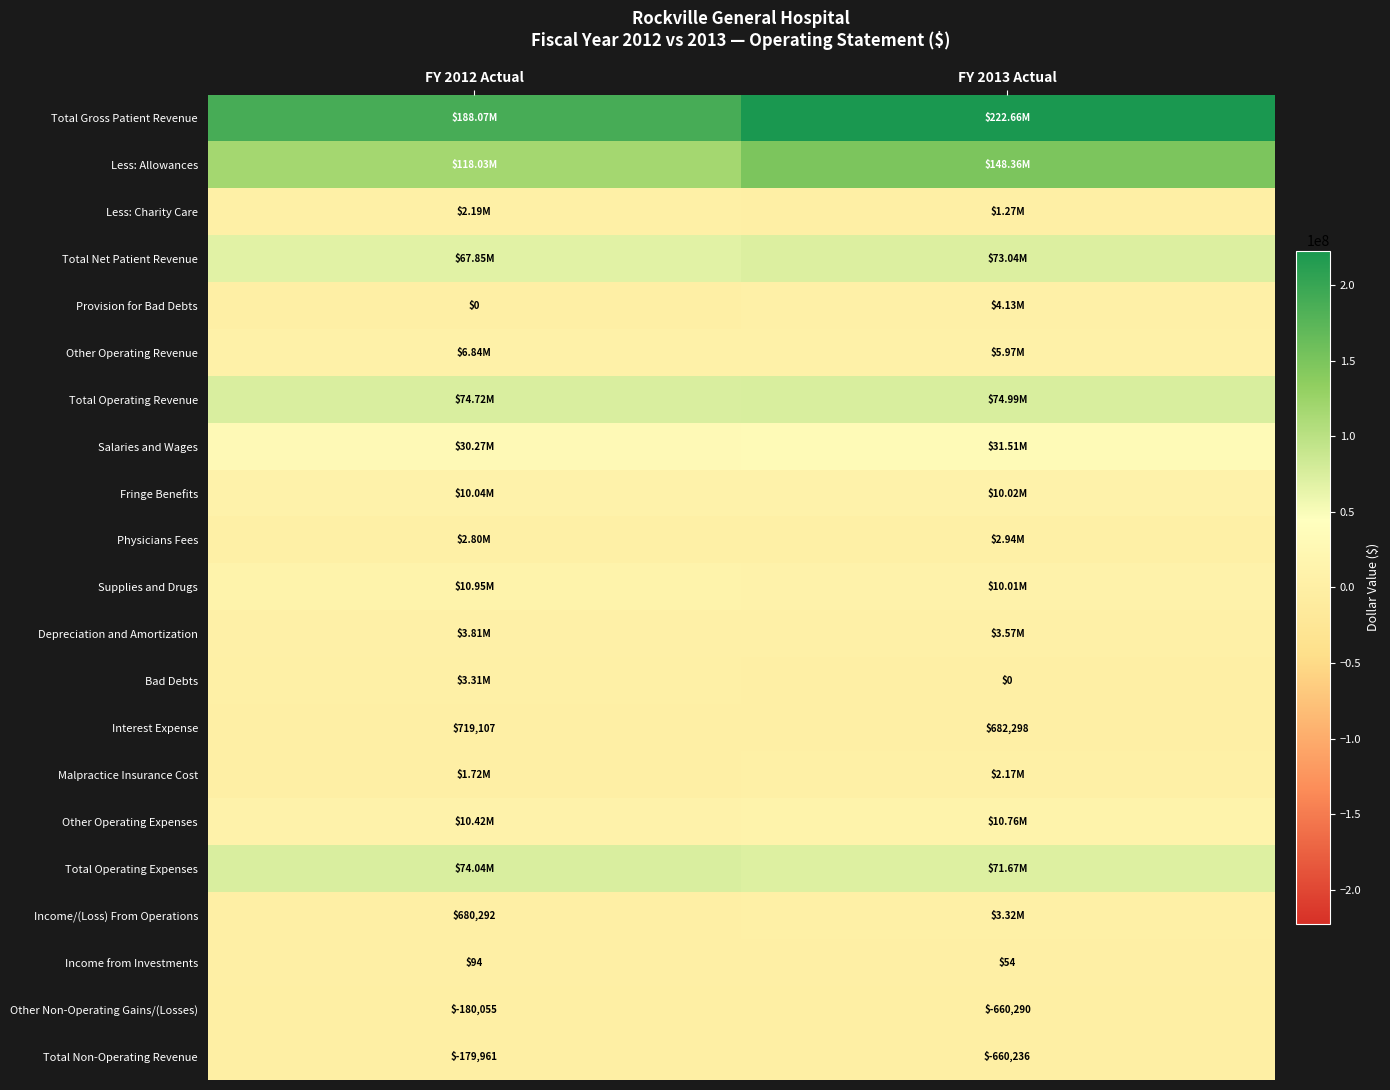

At which label does Fringe Benefits reach its minimum?

FY 2013 Actual